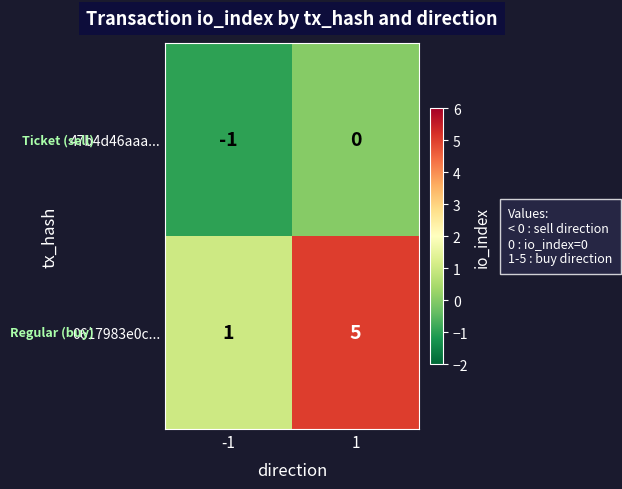

What is the average value of the 0617983e0c... series?

3